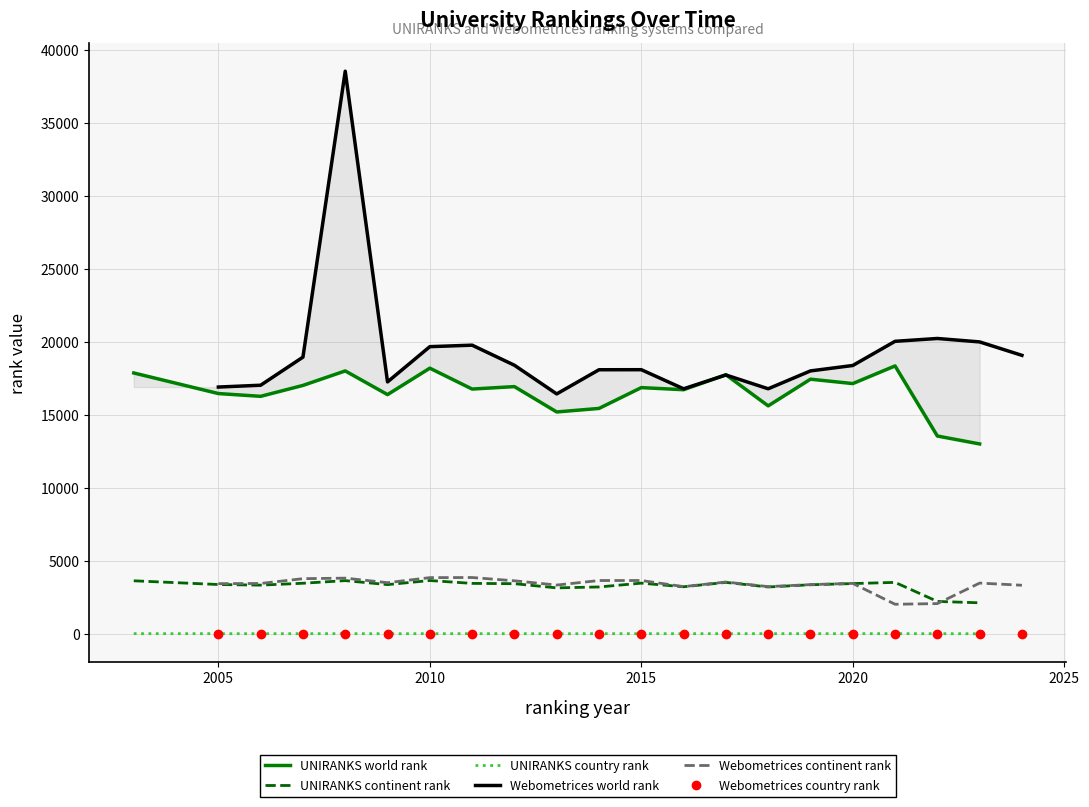

How many data points in UNIRANKS continent rank are less than 3440?

10